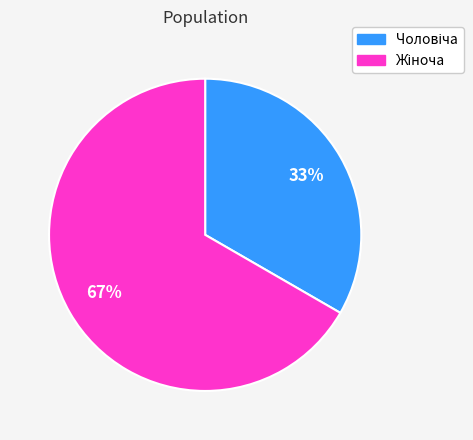

To the nearest percent, what is the average slice percentage?

50%